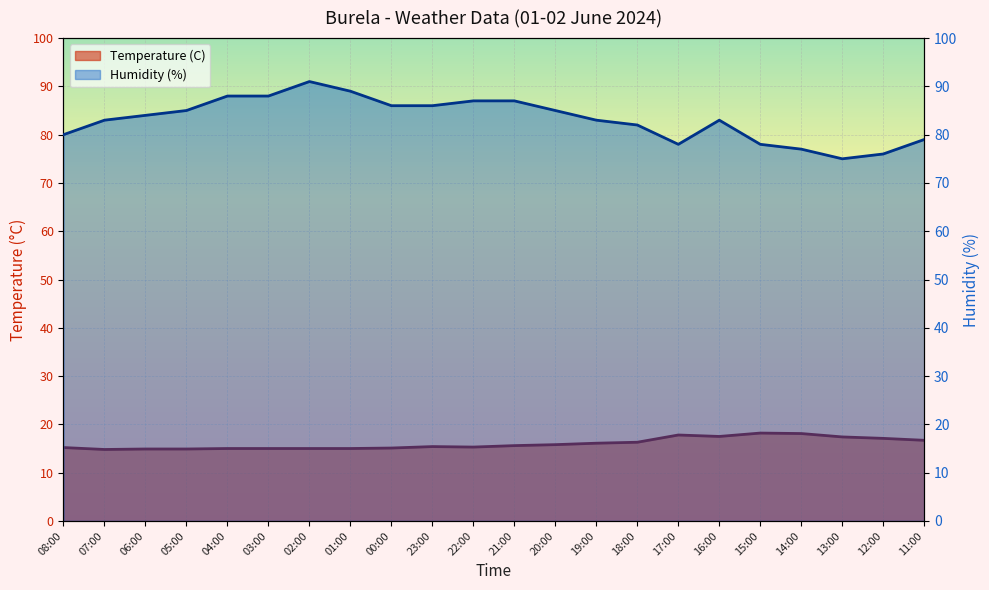

Reading left to right, what are all the values shown in this chart?

Temperature (C): 15.2	14.8	14.9	14.9	15.0	15.0	15.0	15.0	15.1	15.4	15.3	15.6	15.8	16.1	16.3	17.8	17.5	18.2	18.1	17.4	17.1	16.7
Humidity (%): 80.0	83.0	84.0	85.0	88.0	88.0	91.0	89.0	86.0	86.0	87.0	87.0	85.0	83.0	82.0	78.0	83.0	78.0	77.0	75.0	76.0	79.0